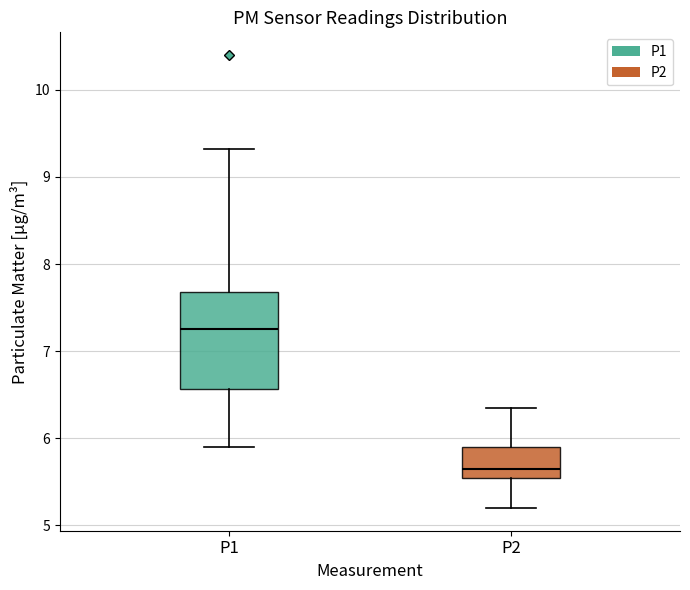

Comparing the boxes themselves (not the whiskers), which one is the tallest?

P1